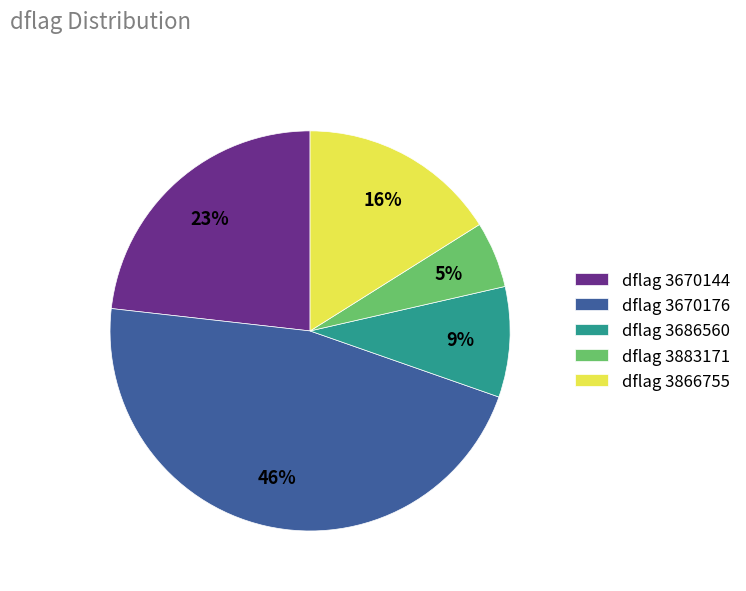

True or false: dflag 3866755 accounts for 16% of the total.

True